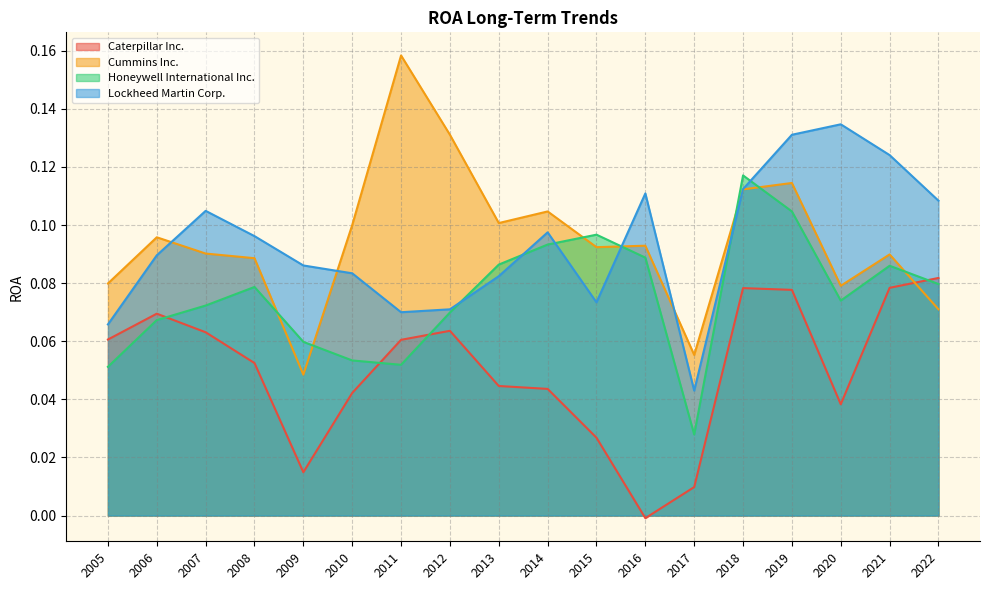

At which label is Lockheed Martin Corp. closest to 0?

2017